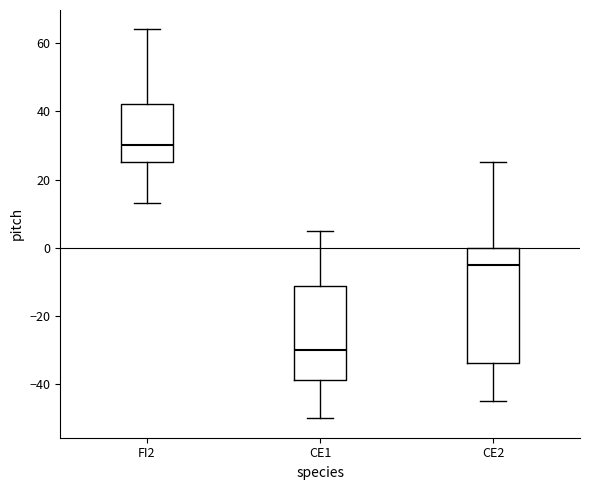

Reading left to right, read every box against the y-axis: the position of its median line, the range the box covers, and the ends of its whiskers. The values are not printed on the chart, so give them approximately, as read against the axis.

FI2: median 30, box 26 to 42, whiskers 14 to 64
CE1: median -30, box -38 to -12, whiskers -50 to 6
CE2: median -4, box -34 to 0, whiskers -44 to 26